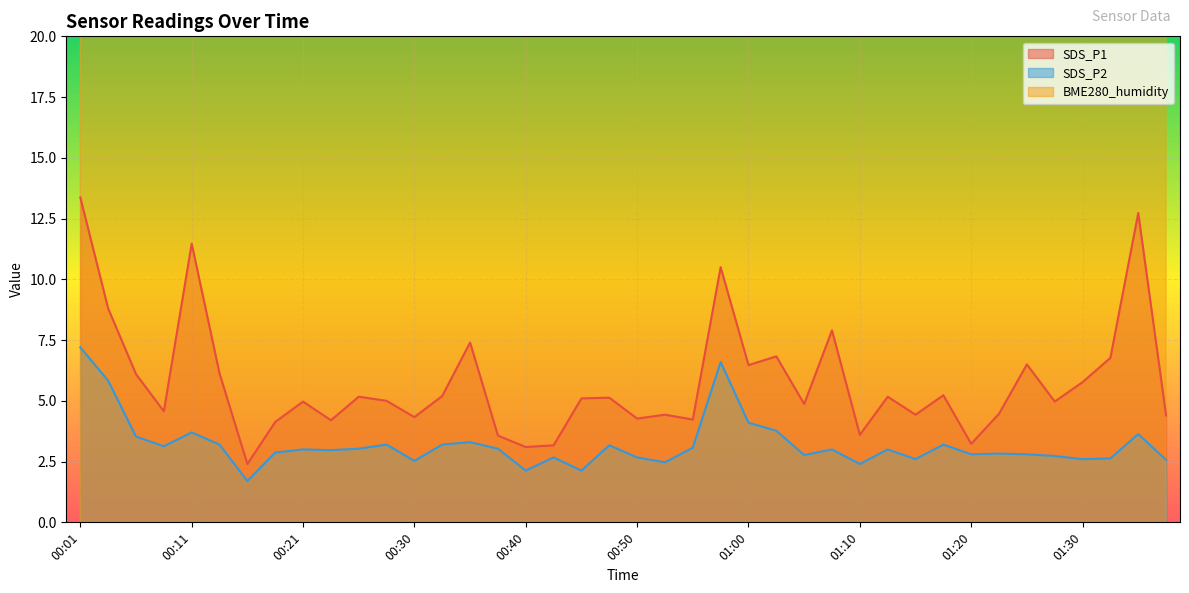

List the series in order of their peak value, lowest first.

SDS_P2, SDS_P1, BME280_humidity